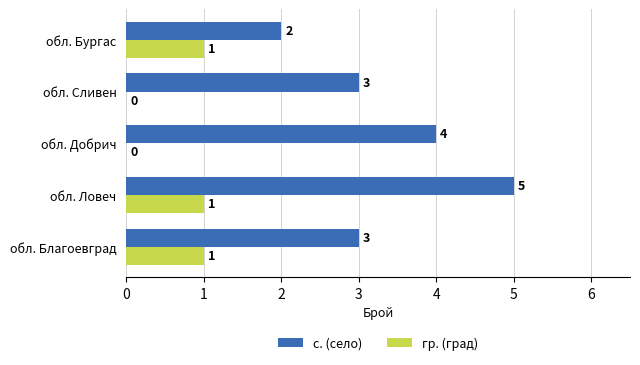

What is the approximate value of с. (село) at обл. Ловеч?

5